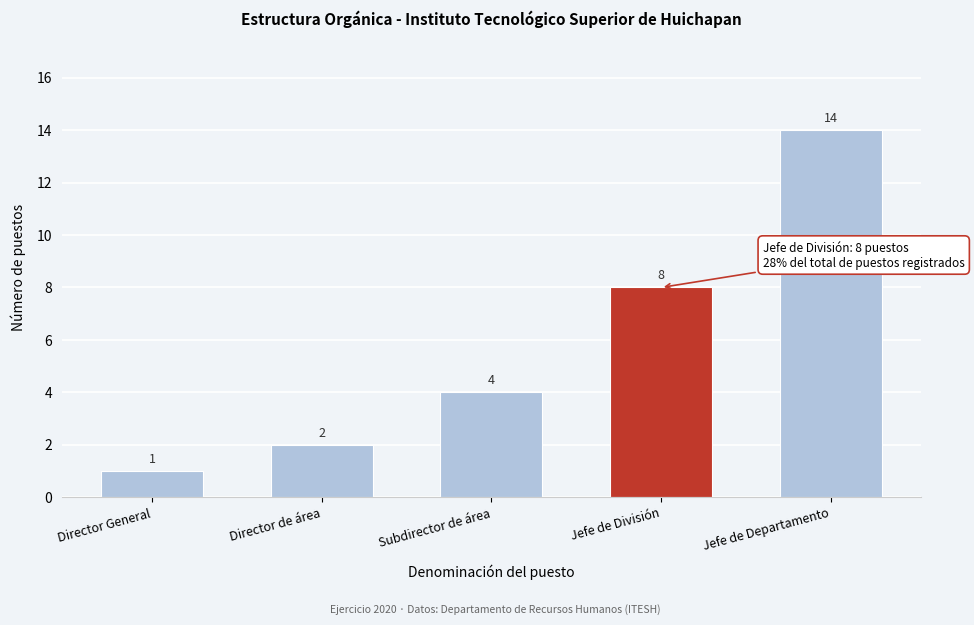

Reading right to left, transcribe all the data shown in this chart.

14	8	4	2	1